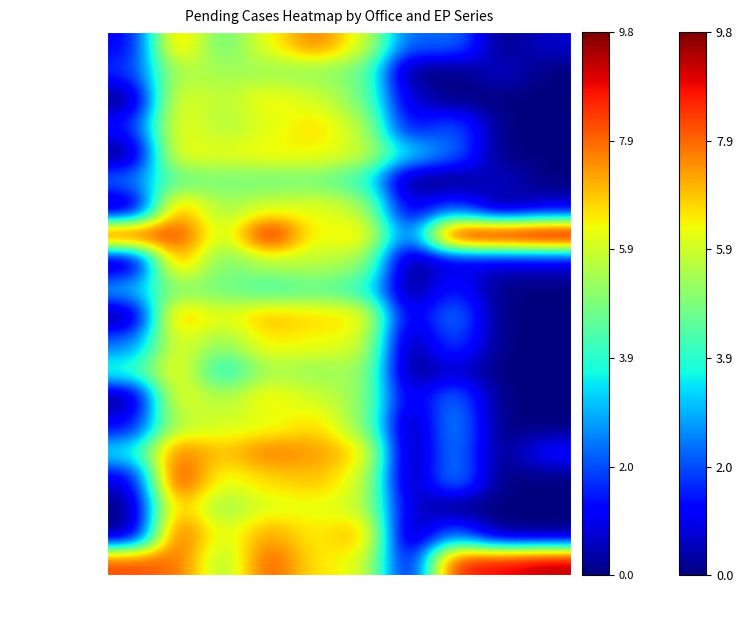

Reading left to right, what are all the values shown in this chart?

313 Baltimore: EP140 Series=1.1	EP130 Group=7.1	EP310 Group=4.6	EP600 Series=6.3	EP680 Group=7.7	EP930 Series=6.1	EP960 Series=2.1	EP120 Series=2.4	EP190 Series=0.0	EP150 Group=0.7
301 Boston: EP140 Series=1.6	EP130 Group=5.6	EP310 Group=5.4	EP600 Series=5.2	EP680 Group=5.1	EP930 Series=4.8	EP960 Series=0.0	EP120 Series=0.0	EP190 Series=0.7	EP150 Group=0.0
307 Buffalo: EP140 Series=0.0	EP130 Group=6.3	EP310 Group=5.6	EP600 Series=6.4	EP680 Group=6.0	EP930 Series=4.9	EP960 Series=0.7	EP120 Series=0.0	EP190 Series=0.0	EP150 Group=0.0
325 Cleveland: EP140 Series=1.4	EP130 Group=6.4	EP310 Group=5.5	EP600 Series=6.1	EP680 Group=6.7	EP930 Series=5.7	EP960 Series=1.1	EP120 Series=2.2	EP190 Series=0.0	EP150 Group=0.0
329 Detroit: EP140 Series=0.0	EP130 Group=6.4	EP310 Group=6.2	EP600 Series=6.4	EP680 Group=6.4	EP930 Series=5.9	EP960 Series=3.4	EP120 Series=2.3	EP190 Series=0.0	EP150 Group=0.0
308 Hartford: EP140 Series=2.3	EP130 Group=4.6	EP310 Group=4.8	EP600 Series=4.7	EP680 Group=4.8	EP930 Series=4.1	EP960 Series=0.0	EP120 Series=0.0	EP190 Series=0.7	EP150 Group=0.0
326 Indianapolis: EP140 Series=0.0	EP130 Group=7.2	EP310 Group=5.4	EP600 Series=6.0	EP680 Group=6.2	EP930 Series=5.7	EP960 Series=0.7	EP120 Series=1.9	EP190 Series=0.0	EP150 Group=0.7
310 Philadelphia: EP140 Series=8.6	EP130 Group=8.3	EP310 Group=5.7	EP600 Series=9.0	EP680 Group=6.2	EP930 Series=6.8	EP960 Series=1.9	EP120 Series=9.2	EP190 Series=9.5	EP150 Group=9.8
311 Pittsburgh: EP140 Series=0.0	EP130 Group=7.3	EP310 Group=4.8	EP600 Series=5.6	EP680 Group=5.7	EP930 Series=5.4	EP960 Series=0.0	EP120 Series=0.7	EP190 Series=0.7	EP150 Group=0.7
304 Providence: EP140 Series=2.9	EP130 Group=5.0	EP310 Group=4.8	EP600 Series=4.2	EP680 Group=4.6	EP930 Series=4.0	EP960 Series=0.0	EP120 Series=1.6	EP190 Series=0.0	EP150 Group=0.0
316 Atlanta: EP140 Series=0.0	EP130 Group=7.2	EP310 Group=6.1	EP600 Series=7.1	EP680 Group=6.7	EP930 Series=6.6	EP960 Series=0.7	EP120 Series=2.6	EP190 Series=0.0	EP150 Group=0.0
319 Columbia: EP140 Series=2.3	EP130 Group=6.2	EP310 Group=5.1	EP600 Series=6.5	EP680 Group=6.3	EP930 Series=6.1	EP960 Series=0.0	EP120 Series=2.1	EP190 Series=0.0	EP150 Group=0.0
323 Jackson: EP140 Series=4.0	EP130 Group=6.5	EP310 Group=3.6	EP600 Series=5.5	EP680 Group=5.2	EP930 Series=5.5	EP960 Series=0.0	EP120 Series=0.7	EP190 Series=0.0	EP150 Group=0.0
327 Louisville: EP140 Series=0.0	EP130 Group=6.4	EP310 Group=5.5	EP600 Series=6.5	EP680 Group=5.9	EP930 Series=5.3	EP960 Series=0.7	EP120 Series=2.5	EP190 Series=0.0	EP150 Group=0.0
320 Nashville: EP140 Series=1.1	EP130 Group=5.6	EP310 Group=5.9	EP600 Series=6.1	EP680 Group=6.7	EP930 Series=5.2	EP960 Series=0.0	EP120 Series=2.8	EP190 Series=0.0	EP150 Group=0.0
317 St. Petersburg: EP140 Series=3.5	EP130 Group=7.8	EP310 Group=6.8	EP600 Series=7.7	EP680 Group=7.3	EP930 Series=6.7	EP960 Series=0.0	EP120 Series=2.6	EP190 Series=0.0	EP150 Group=1.4
318 Winston-Salem: EP140 Series=0.7	EP130 Group=8.6	EP310 Group=6.1	EP600 Series=6.7	EP680 Group=6.9	EP930 Series=6.0	EP960 Series=0.0	EP120 Series=2.8	EP190 Series=0.0	EP150 Group=0.0
328 Chicago: EP140 Series=0.0	EP130 Group=7.1	EP310 Group=5.2	EP600 Series=6.1	EP680 Group=6.2	EP930 Series=5.9	EP960 Series=0.7	EP120 Series=0.0	EP190 Series=0.0	EP150 Group=0.0
362 Houston: EP140 Series=0.0	EP130 Group=8.1	EP310 Group=6.0	EP600 Series=7.3	EP680 Group=6.4	EP930 Series=7.3	EP960 Series=0.0	EP120 Series=2.3	EP190 Series=0.0	EP150 Group=0.0
330 Milwaukee: EP140 Series=8.2	EP130 Group=7.8	EP310 Group=5.3	EP600 Series=8.1	EP680 Group=6.5	EP930 Series=6.2	EP960 Series=0.7	EP120 Series=8.6	EP190 Series=8.9	EP150 Group=9.4